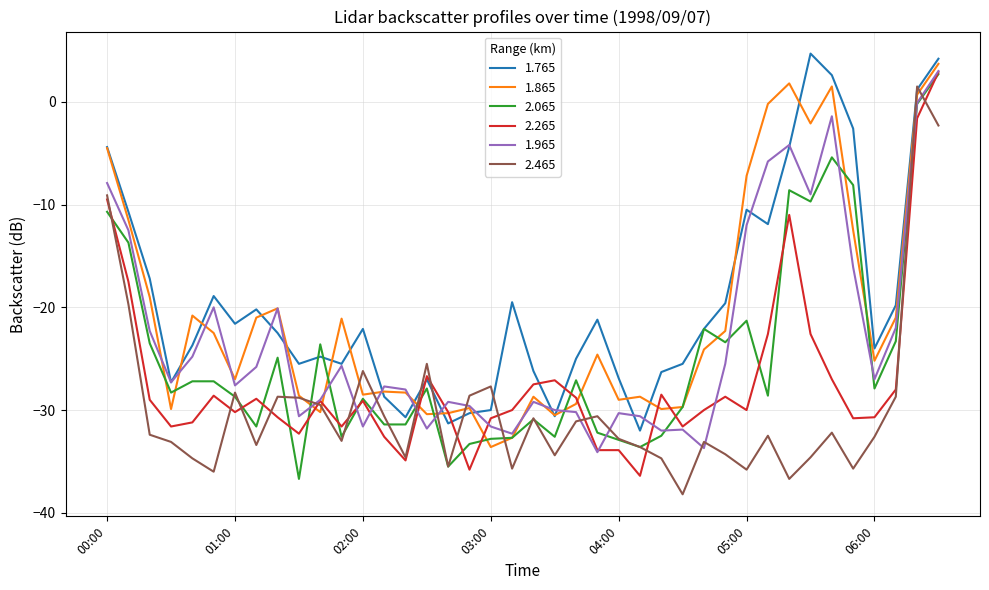

What is the minimum value shown in the chart?

-38.2